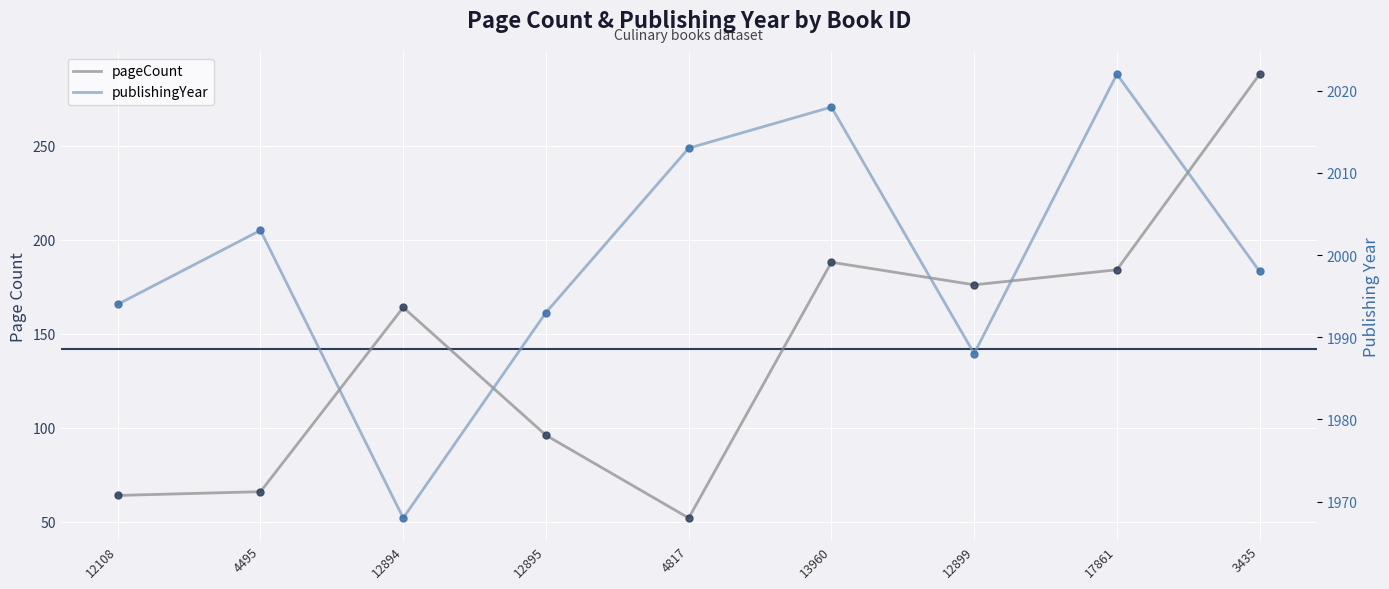

Rank the series at 12108 from lowest to highest value.

pageCount, publishingYear